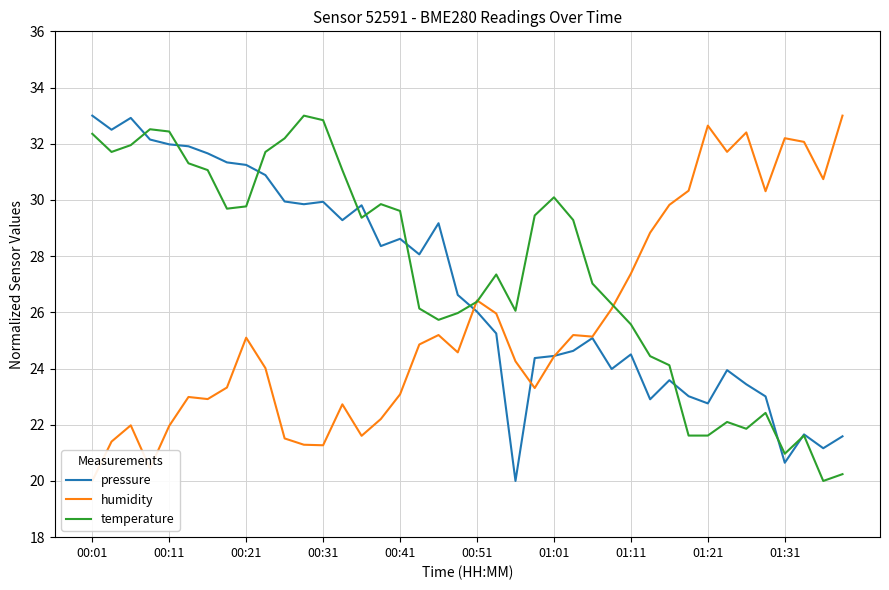

How many lines are shown in the chart?

3